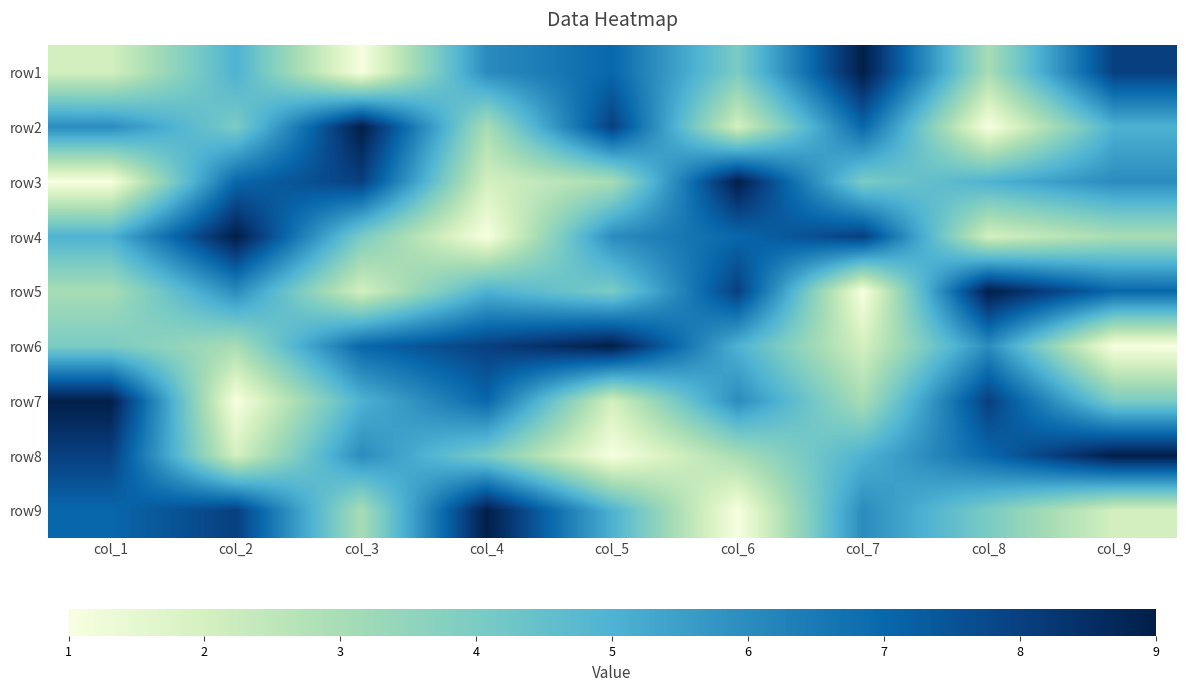

Reading left to right, list all the values displayed in this chart.

row1: col_1=2	col_2=5	col_3=1	col_4=6	col_5=7	col_6=4	col_7=9	col_8=3	col_9=8
row2: col_1=6	col_2=4	col_3=9	col_4=3	col_5=8	col_6=2	col_7=7	col_8=1	col_9=5
row3: col_1=1	col_2=7	col_3=8	col_4=2	col_5=3	col_6=9	col_7=4	col_8=5	col_9=6
row4: col_1=5	col_2=9	col_3=4	col_4=1	col_5=6	col_6=7	col_7=8	col_8=2	col_9=3
row5: col_1=3	col_2=6	col_3=2	col_4=5	col_5=4	col_6=8	col_7=1	col_8=9	col_9=7
row6: col_1=4	col_2=3	col_3=7	col_4=8	col_5=9	col_6=5	col_7=2	col_8=6	col_9=1
row7: col_1=9	col_2=1	col_3=5	col_4=7	col_5=2	col_6=6	col_7=3	col_8=8	col_9=4
row8: col_1=8	col_2=2	col_3=6	col_4=4	col_5=1	col_6=3	col_7=5	col_8=7	col_9=9
row9: col_1=7	col_2=8	col_3=3	col_4=9	col_5=5	col_6=1	col_7=6	col_8=4	col_9=2